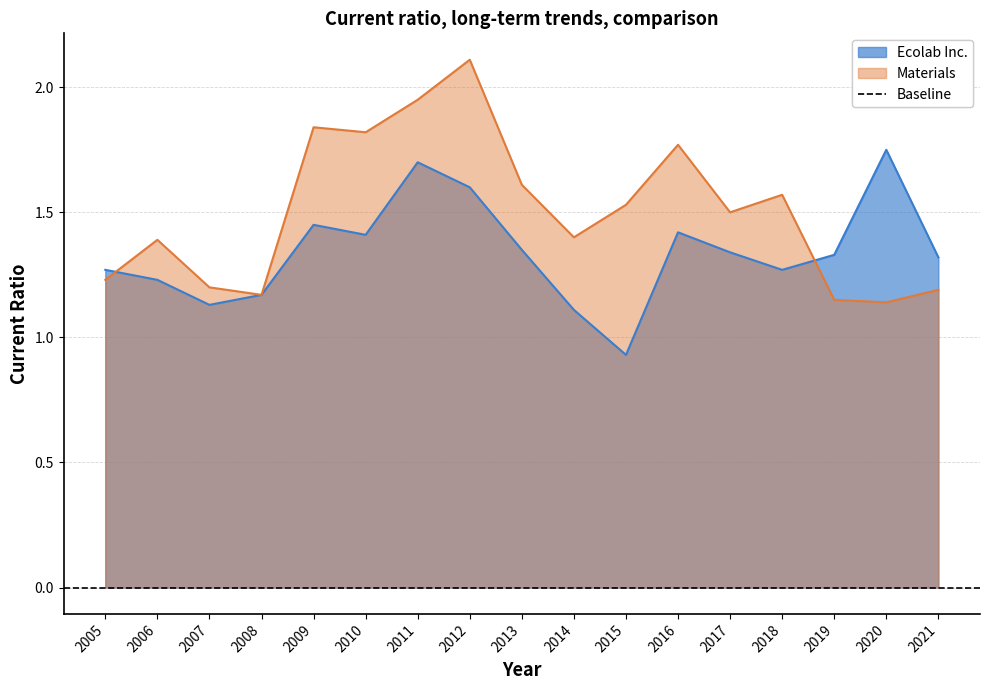

Reading left to right, list all the values displayed in this chart.

Ecolab Inc.: 1.3	1.2	1.1	1.2	1.4	1.4	1.7	1.6	1.4	1.1	0.9	1.4	1.3	1.3	1.3	1.8	1.3
Materials: 1.2	1.4	1.2	1.2	1.8	1.8	1.9	2.1	1.6	1.4	1.5	1.8	1.5	1.6	1.1	1.1	1.2